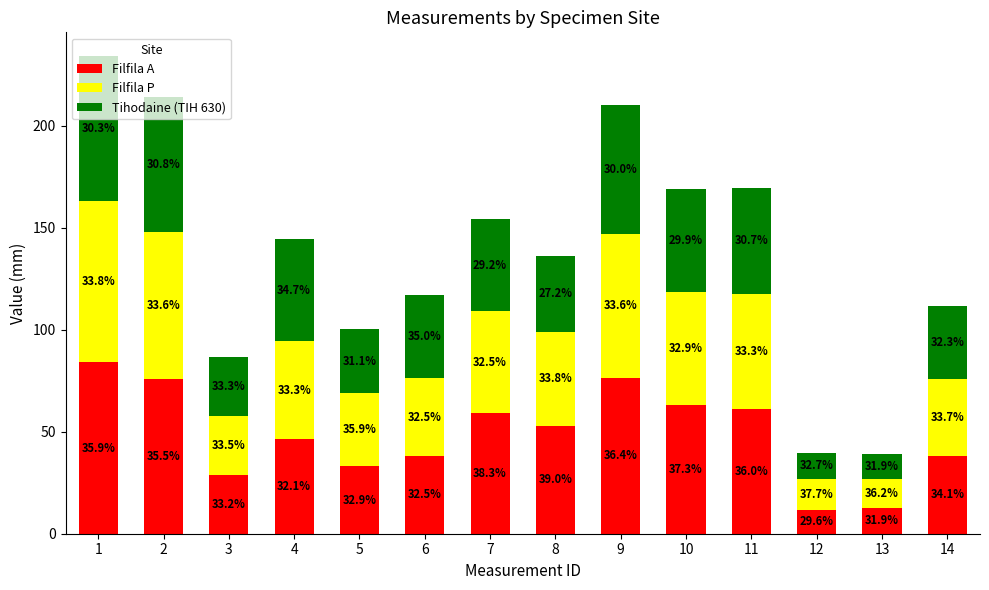

True or false: Tihodaine (TIH 630) has a value of 19.3 at 11.

False